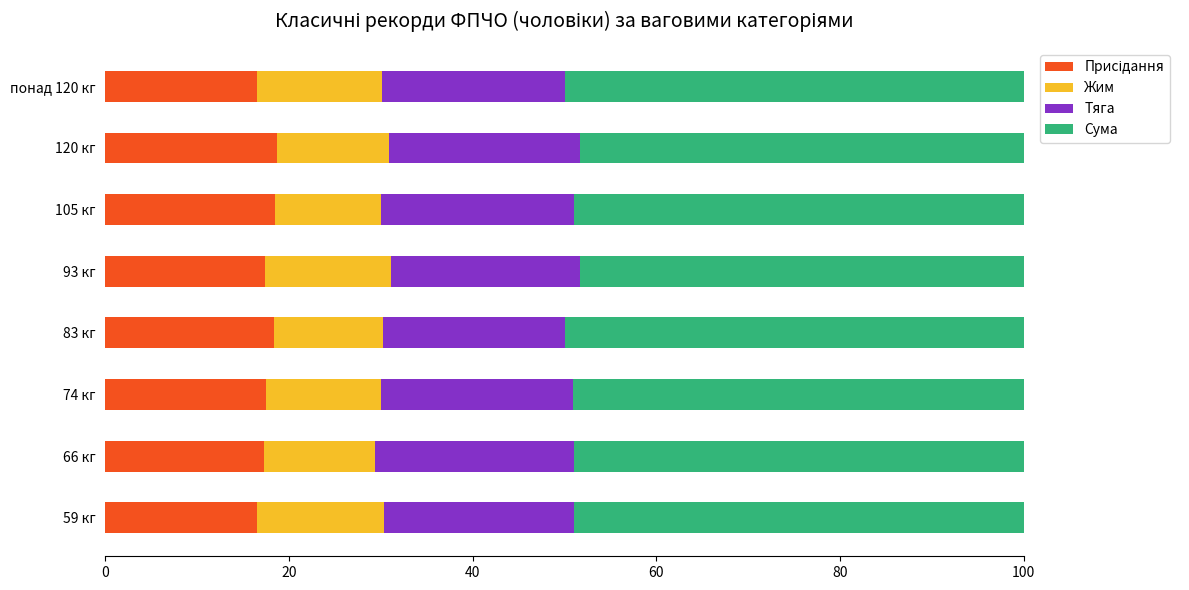

What is the total value across all series at 120 кг?

100.0